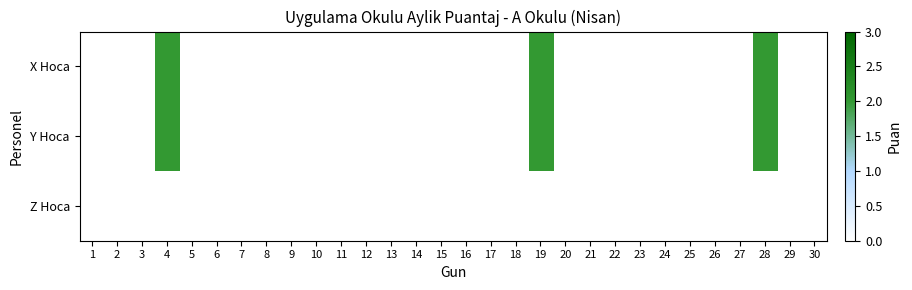

How many series are shown in this chart?

3